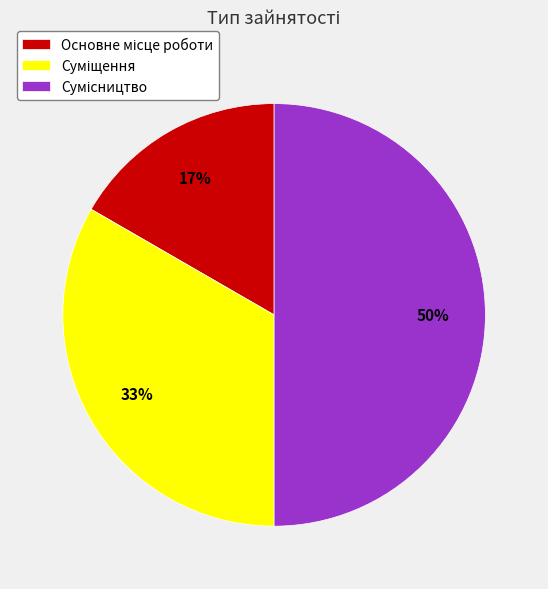

To the nearest percent, what is the average slice percentage?

33%